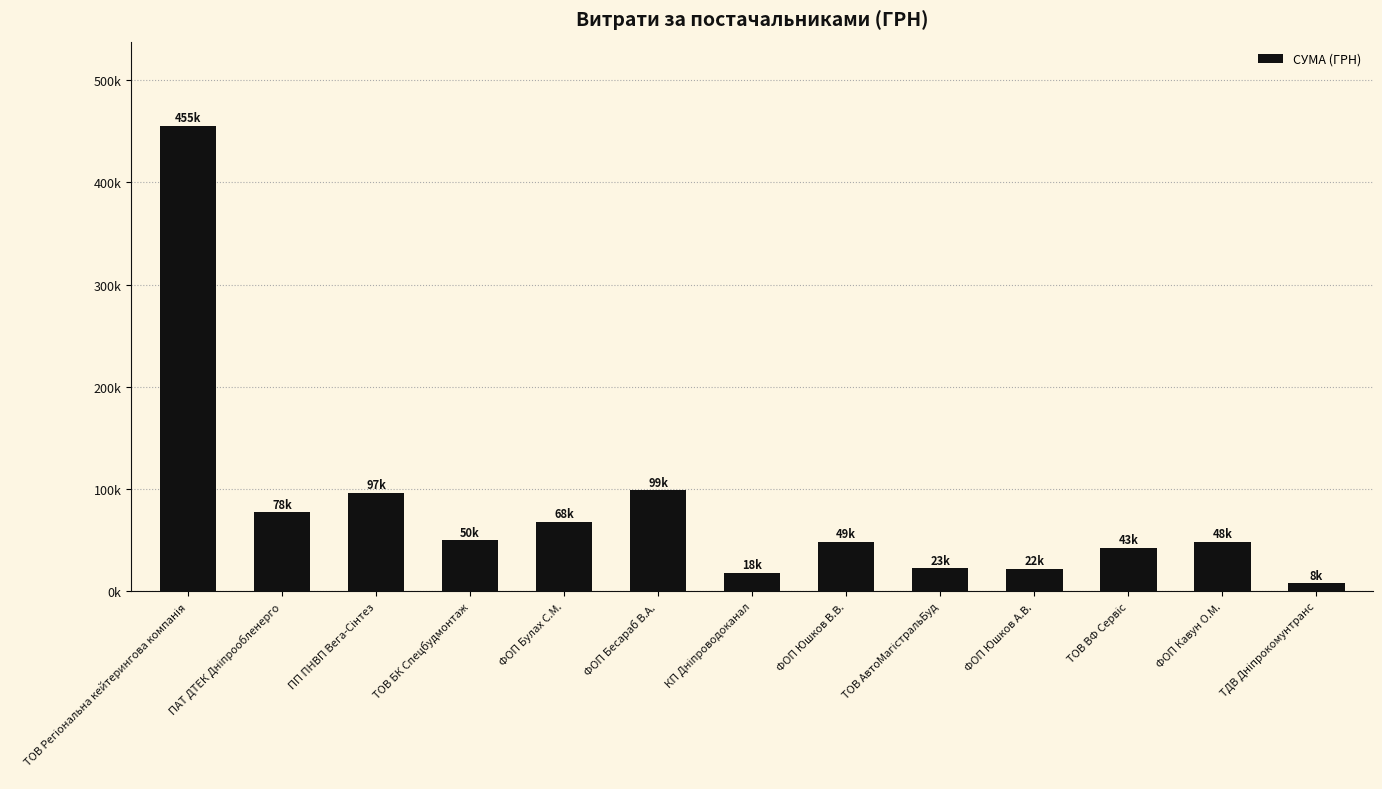

How many bars are there in total?

13